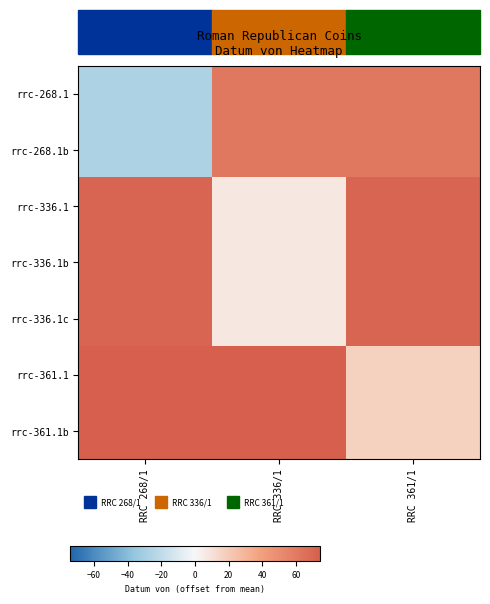

Reading left to right, extract all data points from this chart.

rrc-268.1: RRC 268/1=-27.1	RRC 336/1=61.1	RRC 361/1=61.1
rrc-268.1b: RRC 268/1=-27.1	RRC 336/1=61.1	RRC 361/1=61.1
rrc-336.1: RRC 268/1=71.3	RRC 336/1=6.9	RRC 361/1=71.3
rrc-336.1b: RRC 268/1=71.3	RRC 336/1=6.9	RRC 361/1=71.3
rrc-336.1c: RRC 268/1=71.3	RRC 336/1=6.9	RRC 361/1=71.3
rrc-361.1: RRC 268/1=74.3	RRC 336/1=74.3	RRC 361/1=16.9
rrc-361.1b: RRC 268/1=74.3	RRC 336/1=74.3	RRC 361/1=16.9